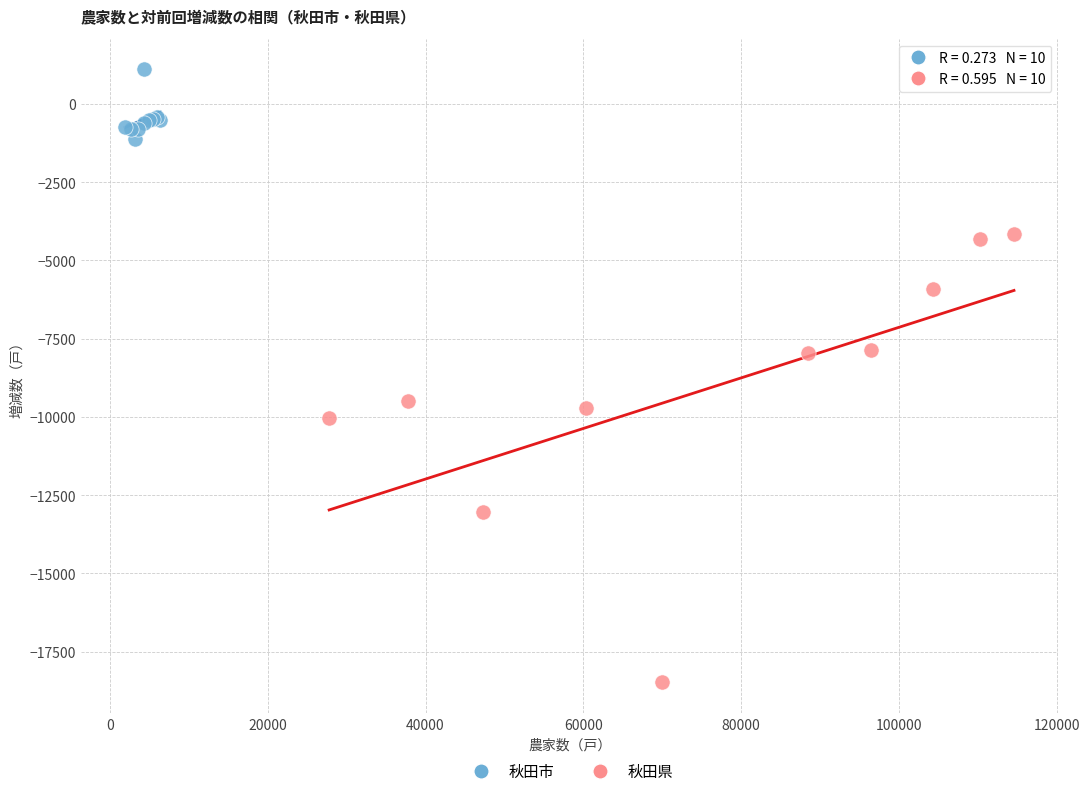

Which series reaches the minimum Y coordinate?

秋田県